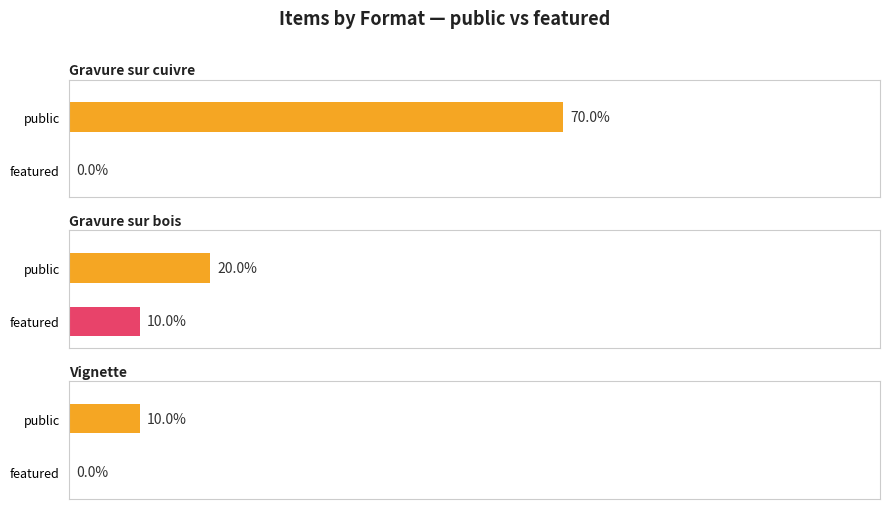

How many data points in featured are above 0?

1